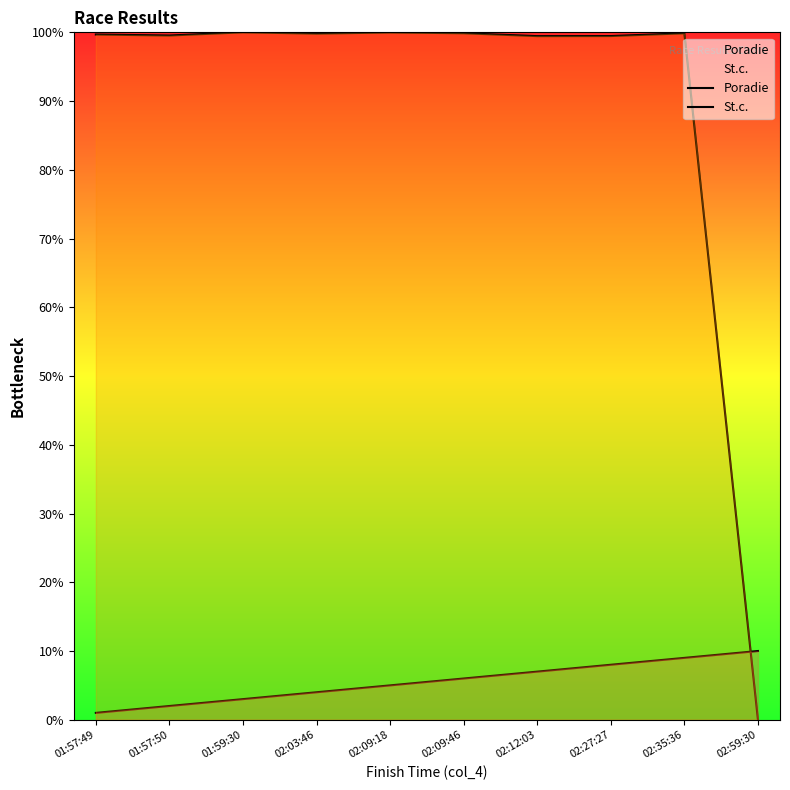

Which category has the lowest value in the Poradie series?

01:57:49